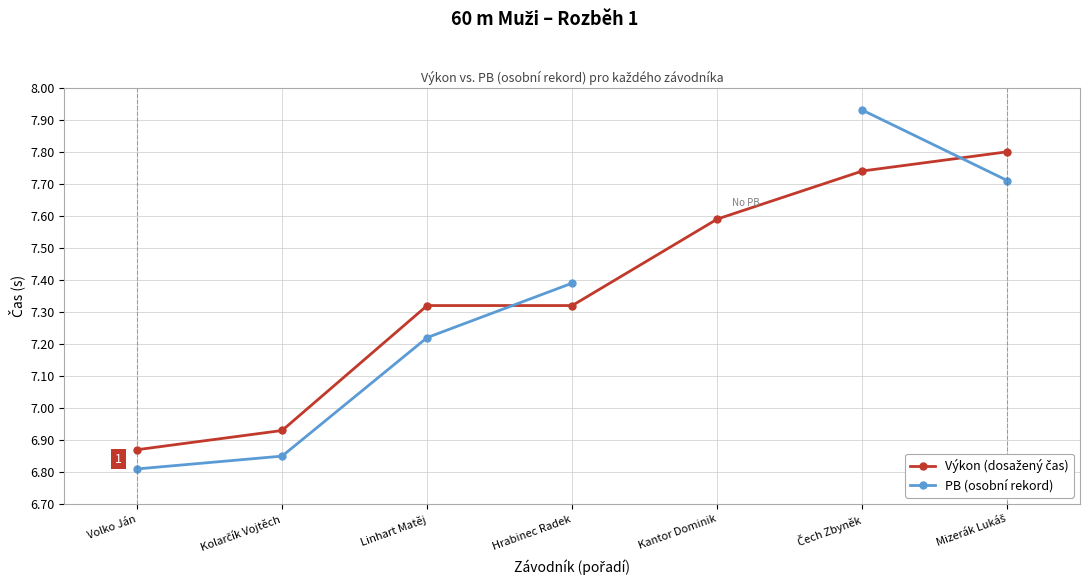

At how many categories does at least one series exceed 7?

5